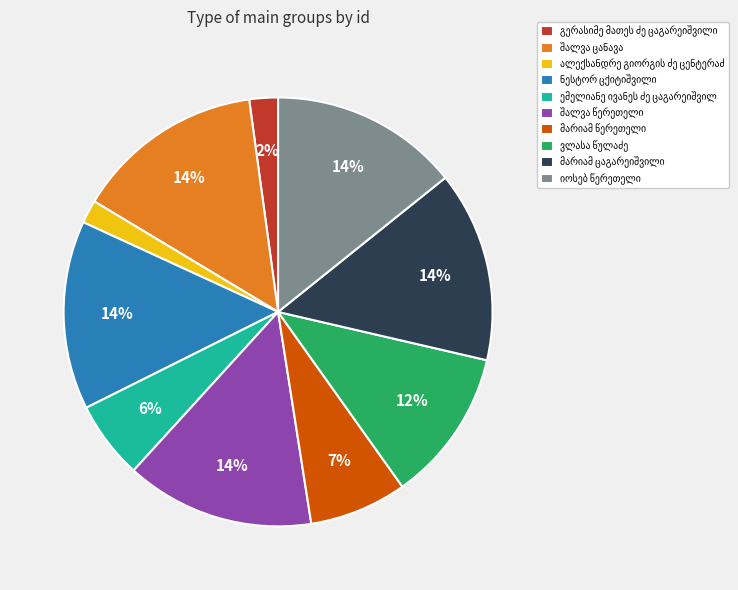

Does any single category account for the majority?

No